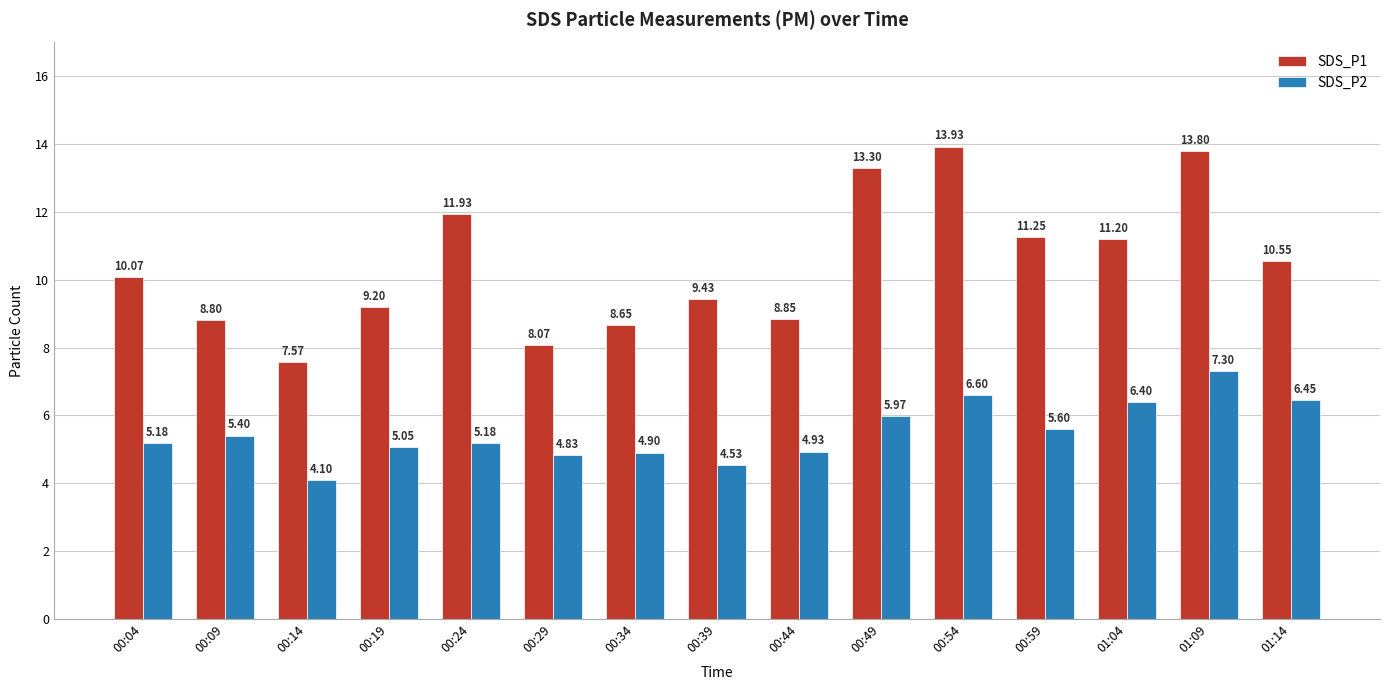

What is the total value across all series at 01:09?

21.1